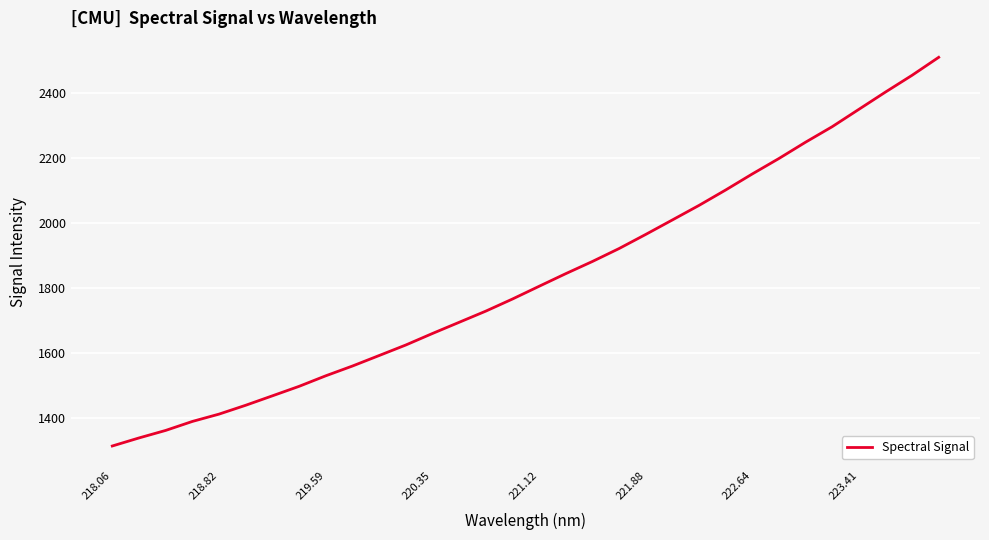

What is the minimum value shown in the chart?

1315.4